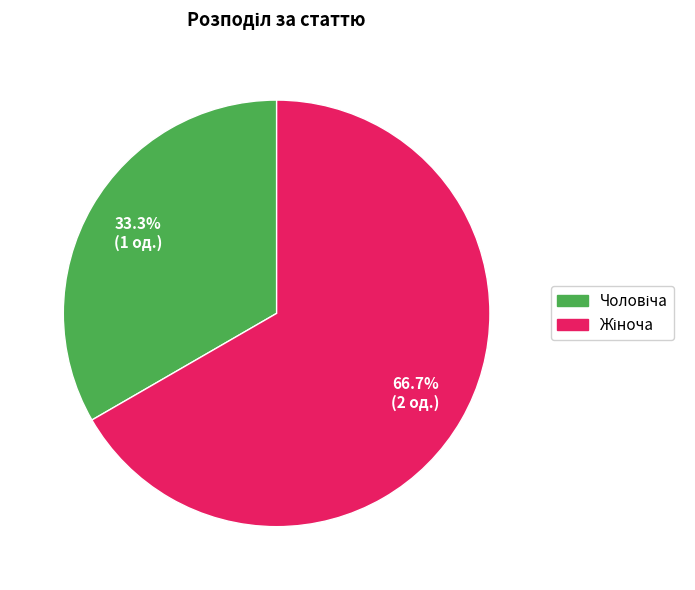

Is there a majority slice in this chart?

Yes